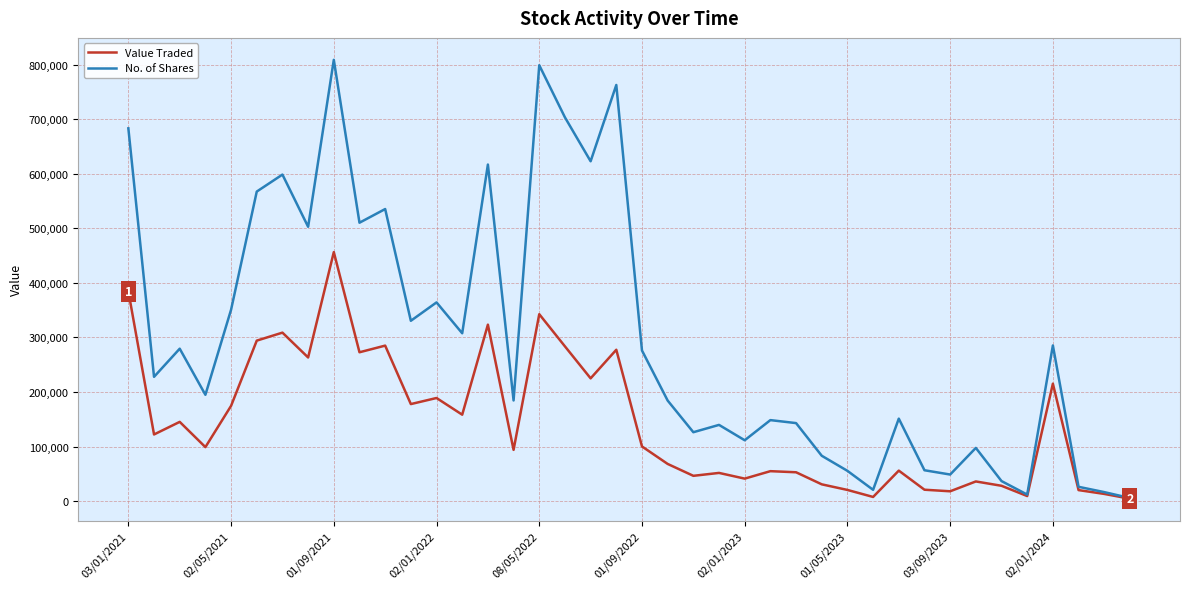

Which series has the largest range (max minus min)?

No. of Shares